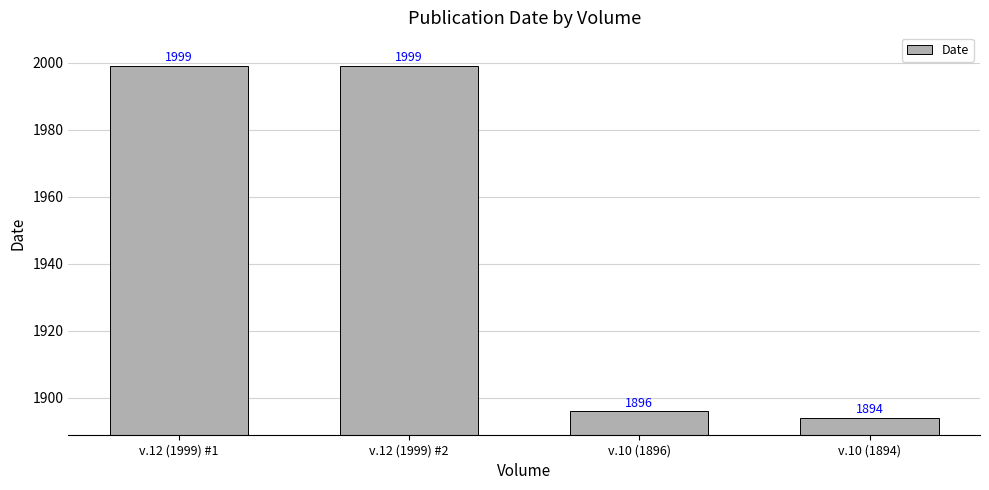

What is the label of the 2nd bar from the right?

v.10 (1896)